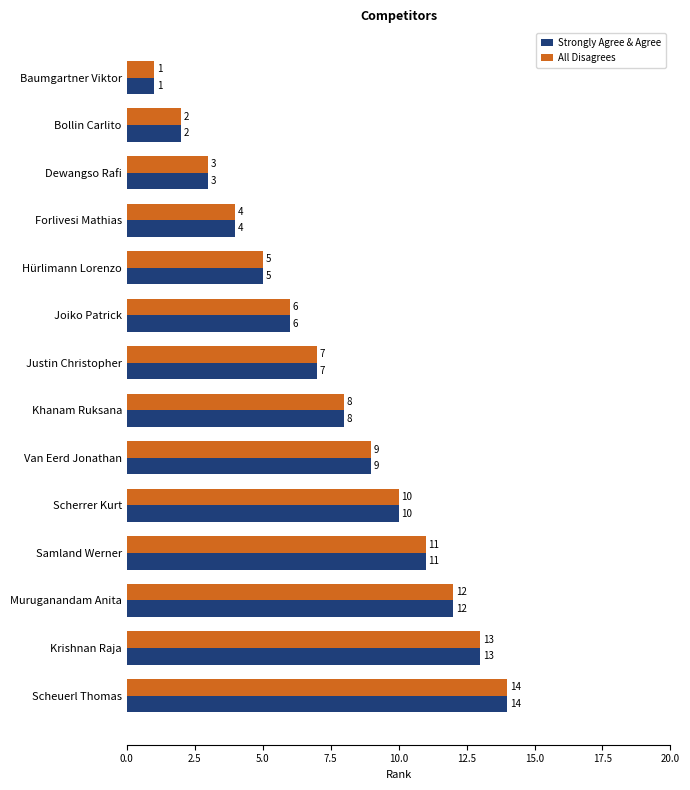

What are all the series names shown in the legend?

Strongly Agree & Agree, All Disagrees